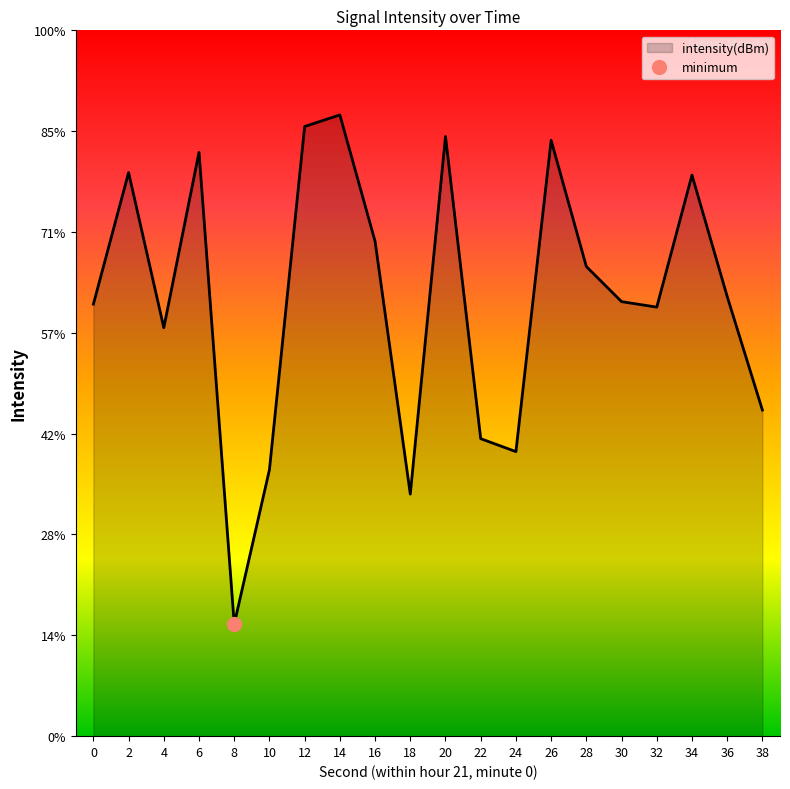

List the labels in order of value, smallest first.

8, 18, 10, 24, 22, 38, 4, 32, 0, 30, 36, 28, 16, 34, 2, 6, 26, 20, 12, 14